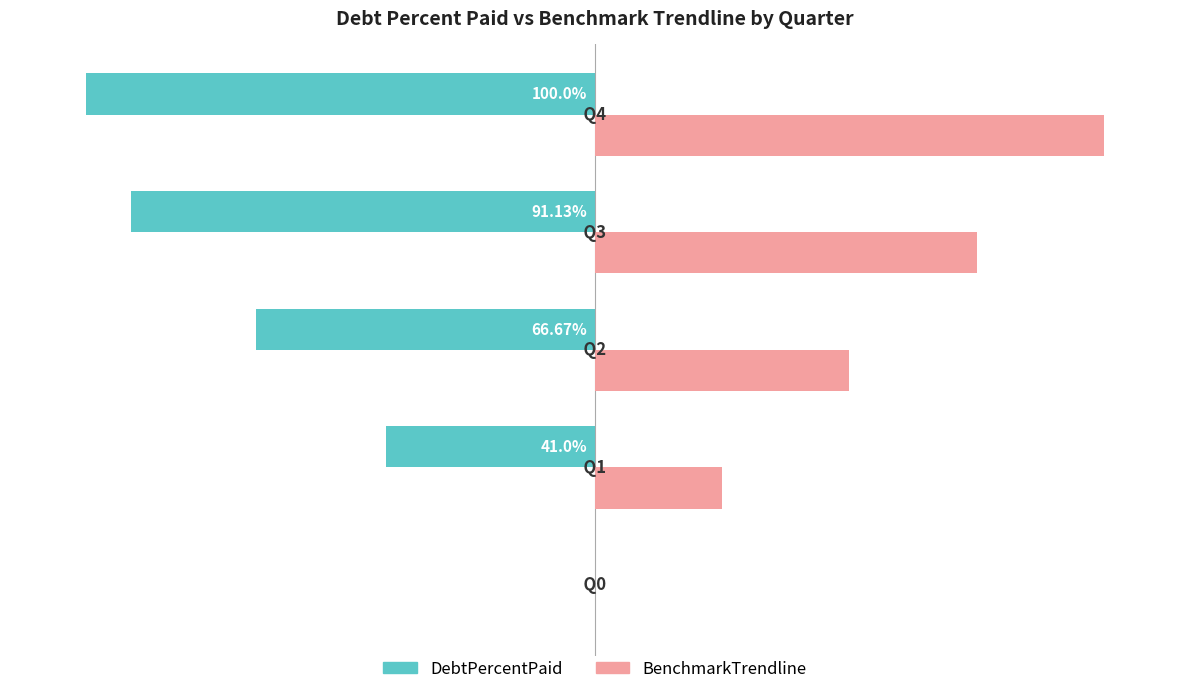

Which series has the largest total across all categories?

BenchmarkTrendline